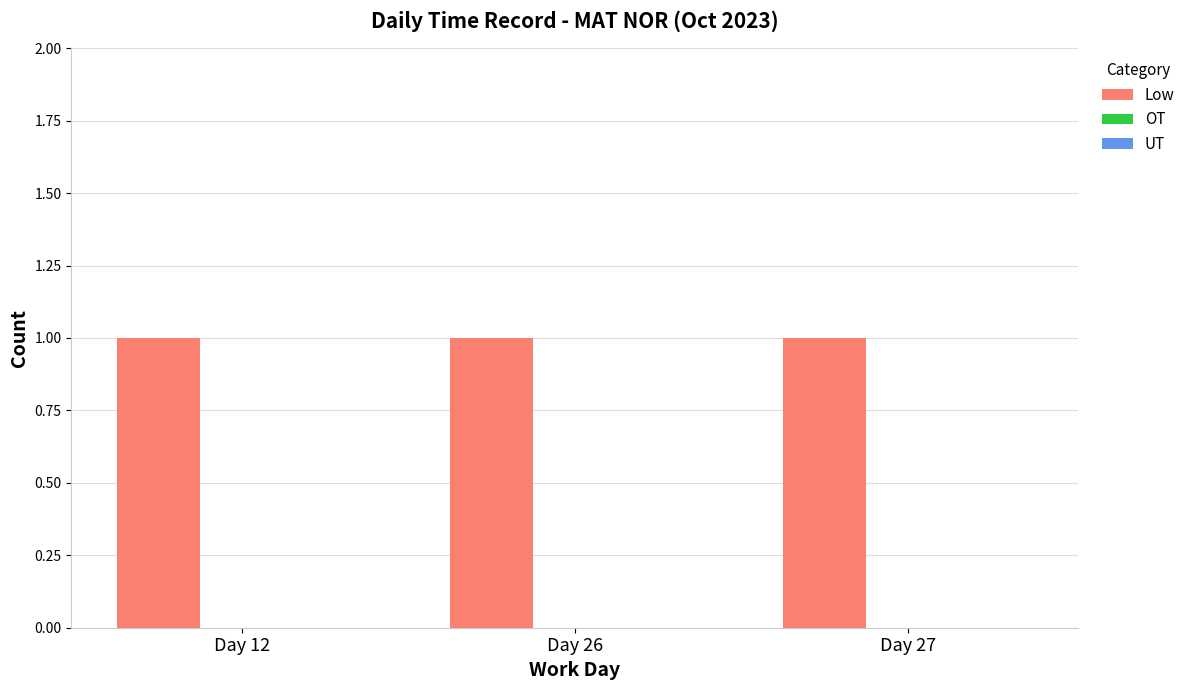

What is the spread (max minus min) of values at Day 26?

1